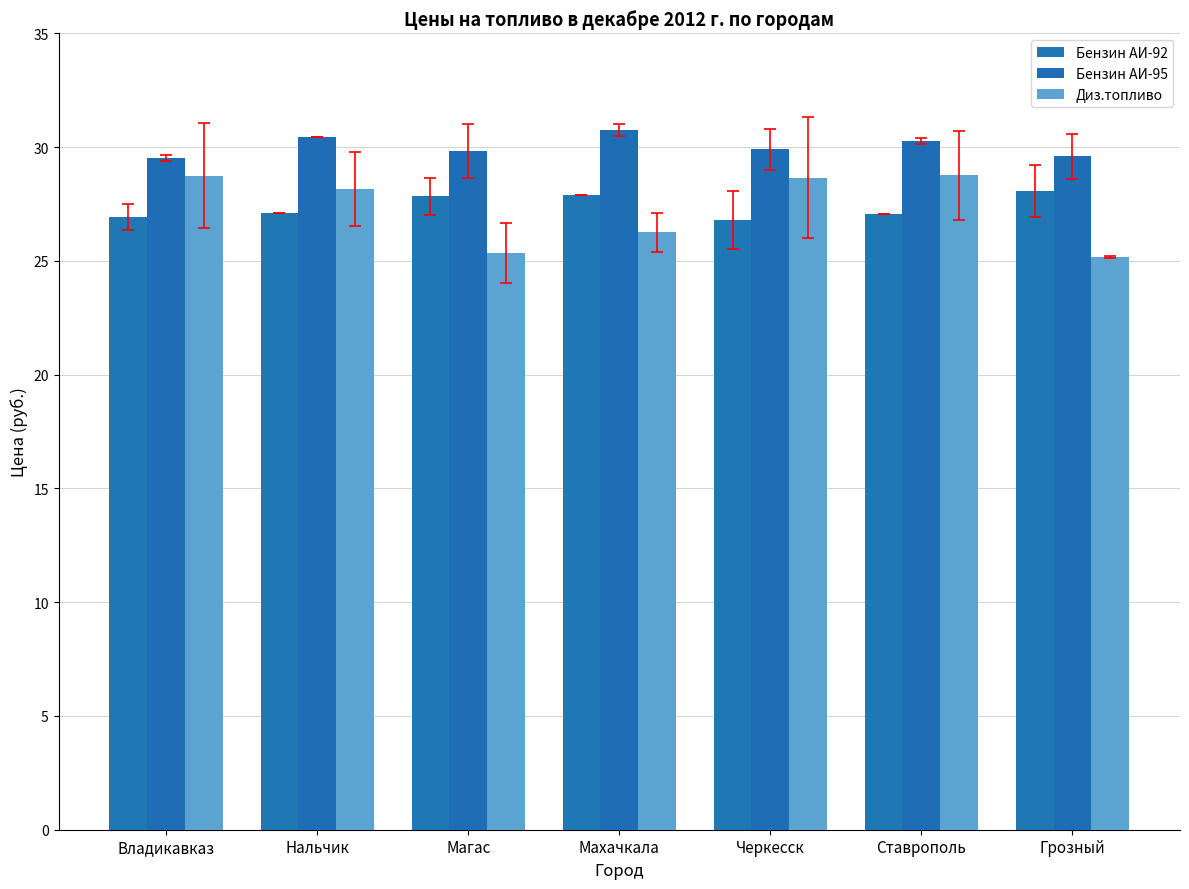

At which label does Бензин АИ-92 reach its minimum?

Черкесск